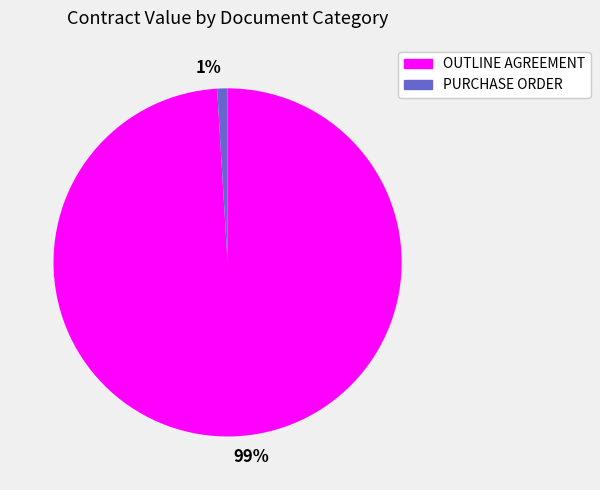

True or false: PURCHASE ORDER accounts for 11% of the total.

False